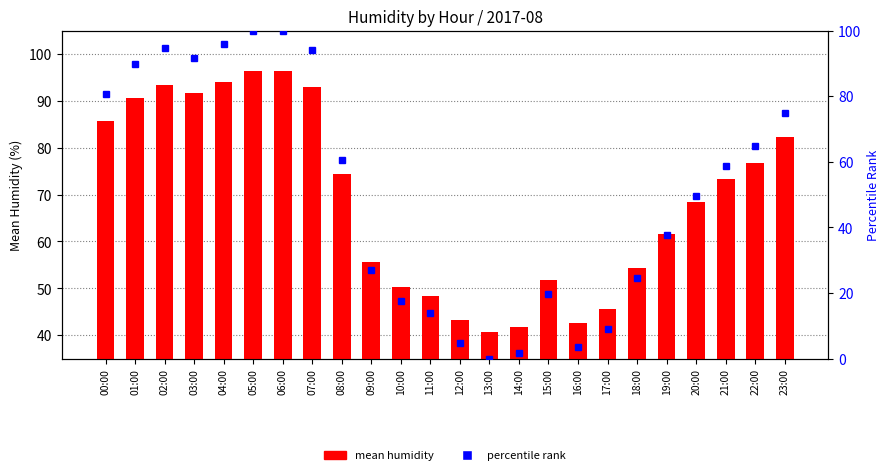

Where does the data first go above 73?

00:00